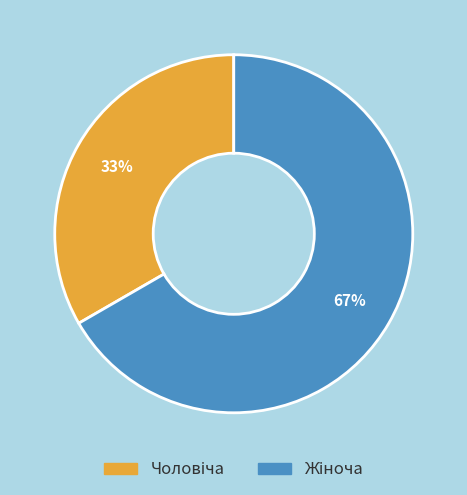

Count the number of slices in the pie.

2